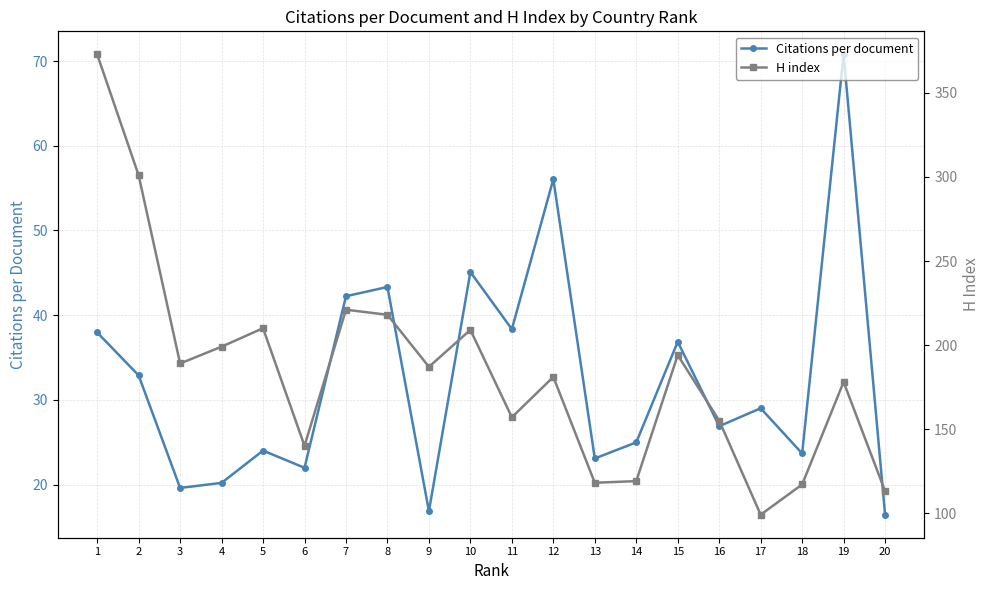

What is the value of the Citations per document point at the 13th from the left?

23.1